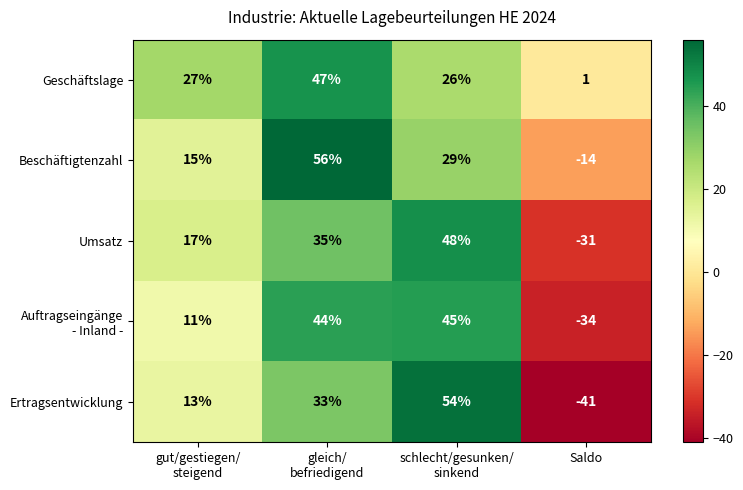

Which series has the largest total across all categories?

Geschäftslage